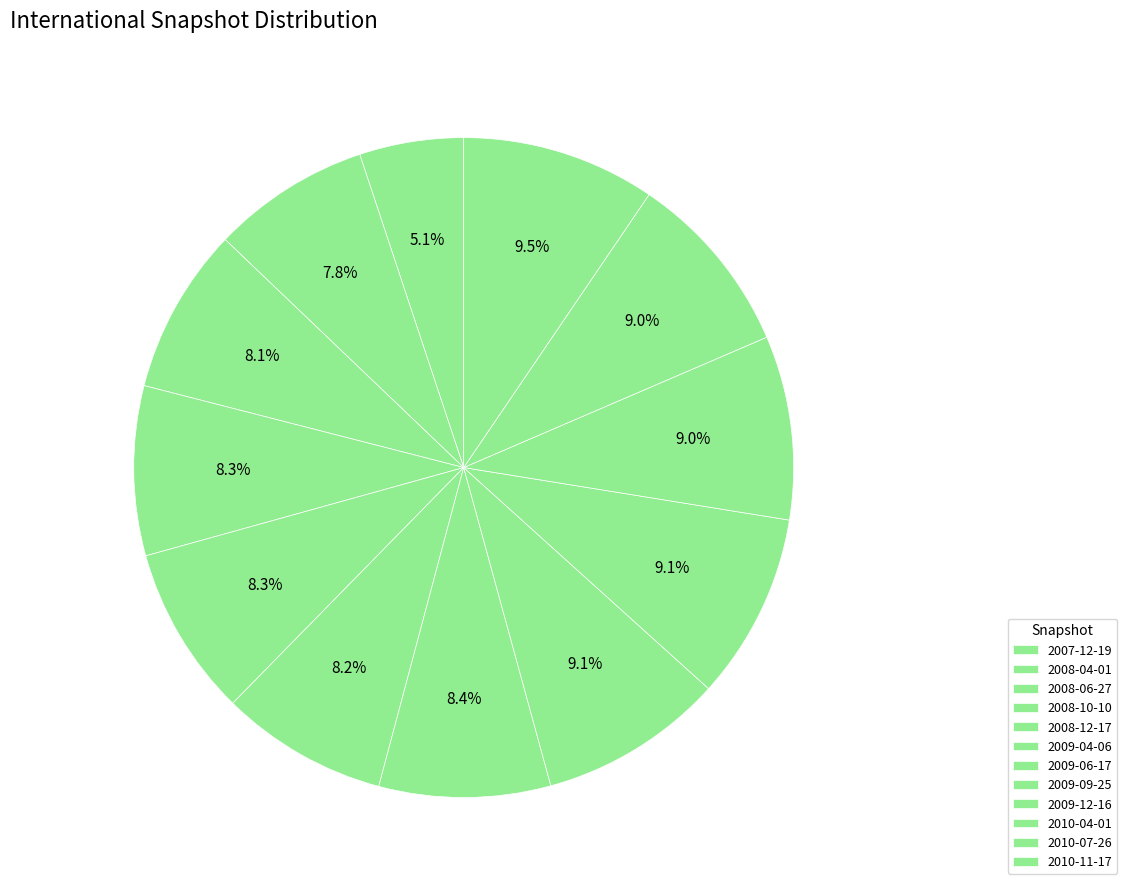

Count the number of slices in the pie.

12